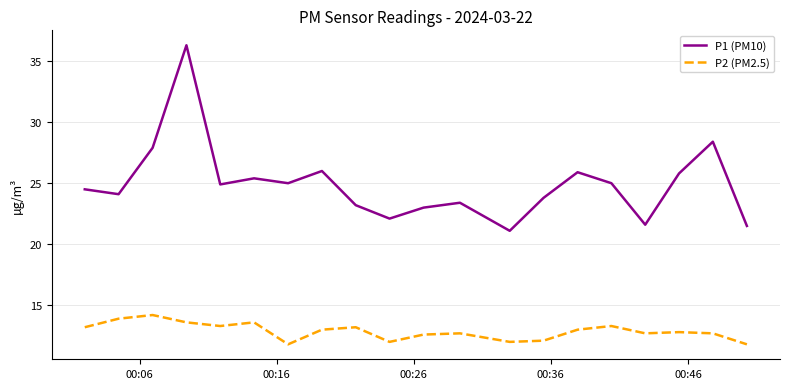

Which series has the largest total across all categories?

P1 (PM10)